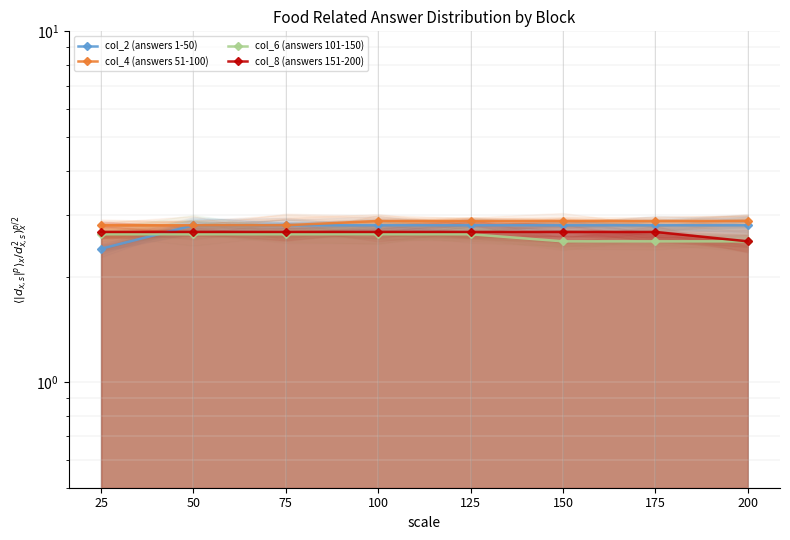

At how many categories does at least one series exceed 2?

8